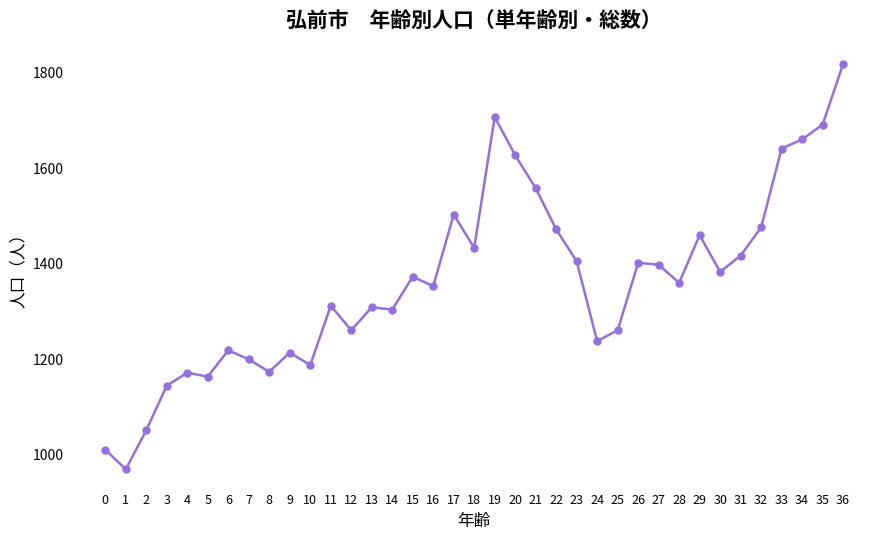

What is the ratio of the value at 13 to the value at 17?

0.9